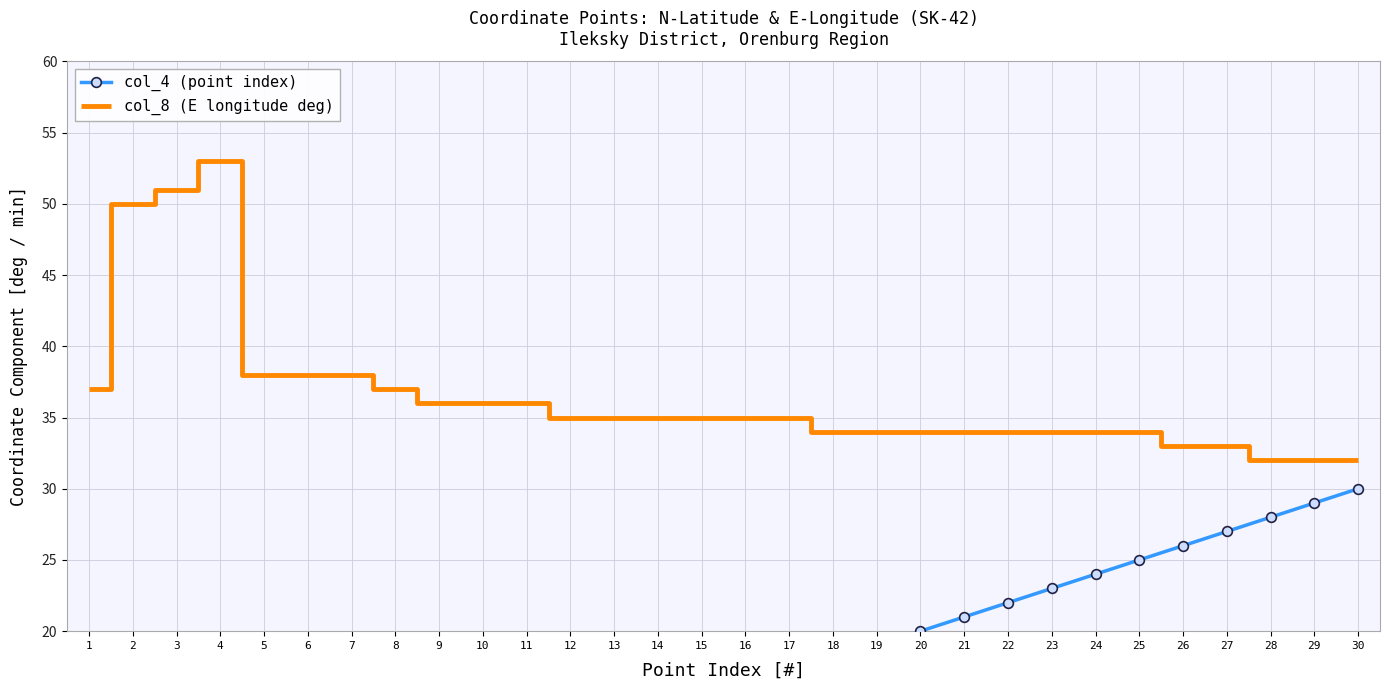

Reading right to left, transcribe all the data shown in this chart.

col_4 (point index): 30	29	28	27	26	25	24	23	22	21	20	19	18	17	16	15	14	13	12	11	10	9	8	7	6	5	4	3	2	1
col_8 (E longitude deg): 32	32	32	33	33	34	34	34	34	34	34	34	34	35	35	35	35	35	35	36	36	36	37	38	38	38	53	51	50	37